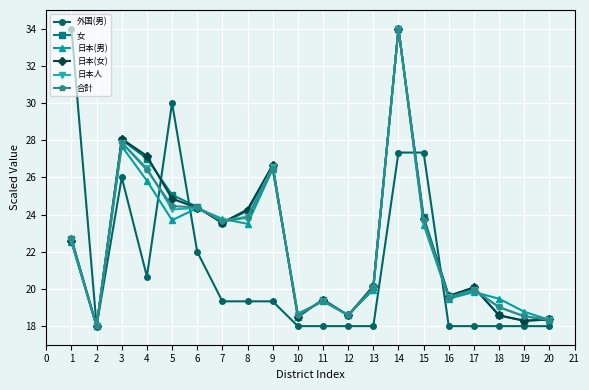

The value of 外国(男) at 11 is 3.8. True or false?

False